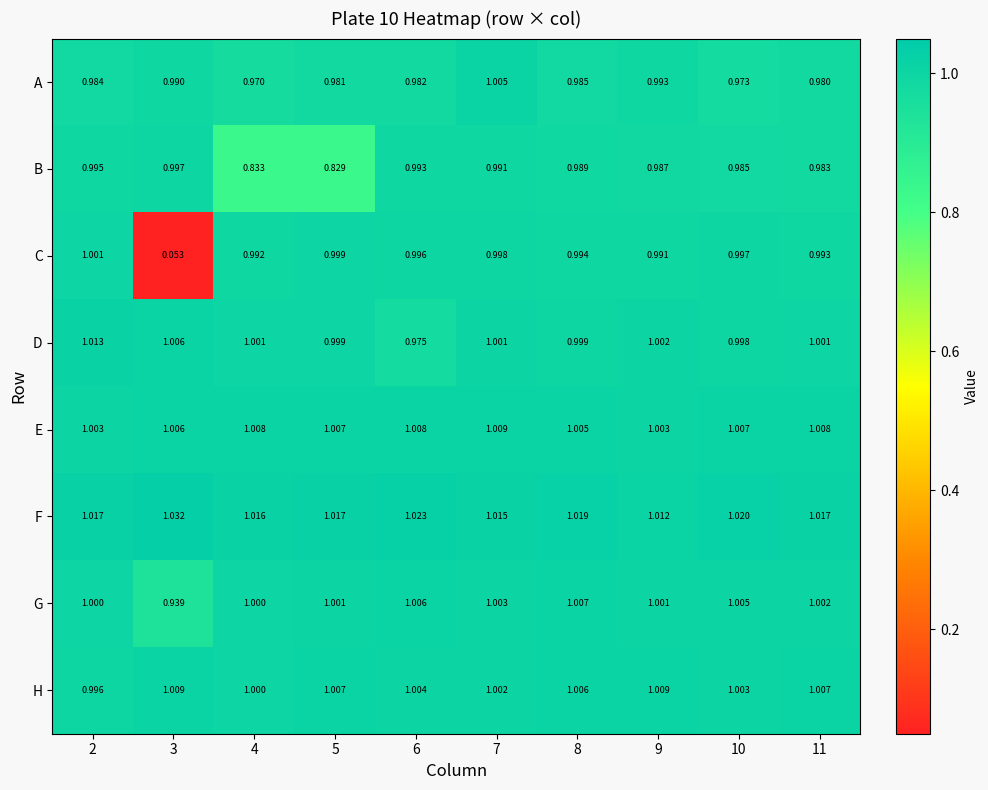

Which series has the largest total across all categories?

F